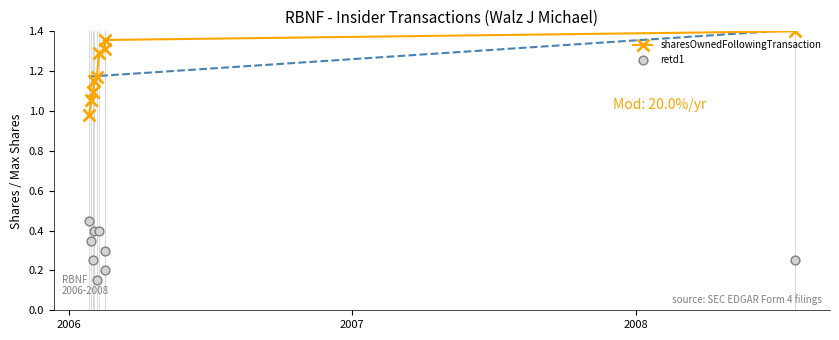

Which series has the widest spread of Y values?

sharesOwnedFollowingTransaction